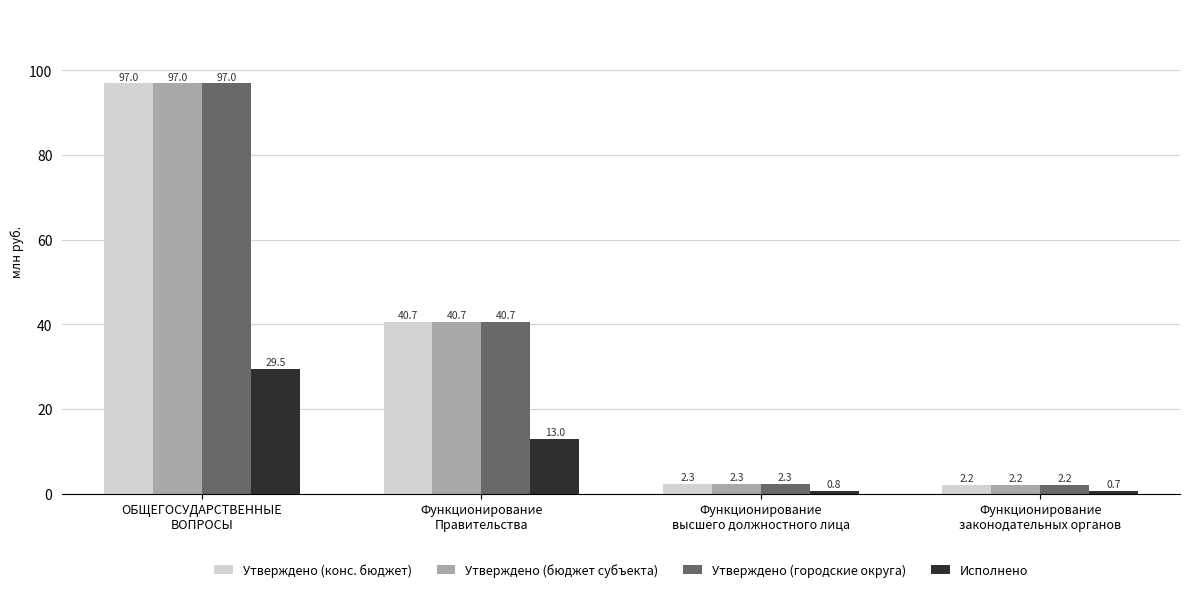

The Утверждено (конс. бюджет) series shows 136.7 at ОБЩЕГОСУДАРСТВЕННЫЕ
ВОПРОСЫ. True or false?

False